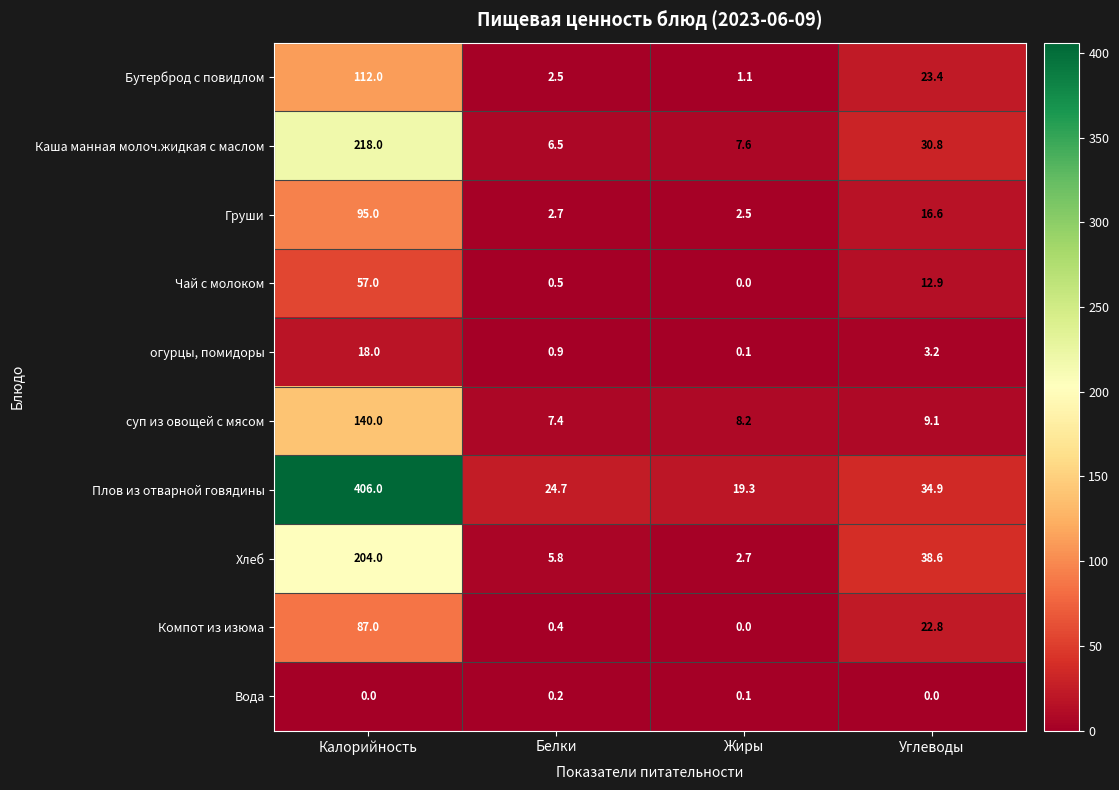

True or false: Хлеб has a value of 5.8 at Белки.

True